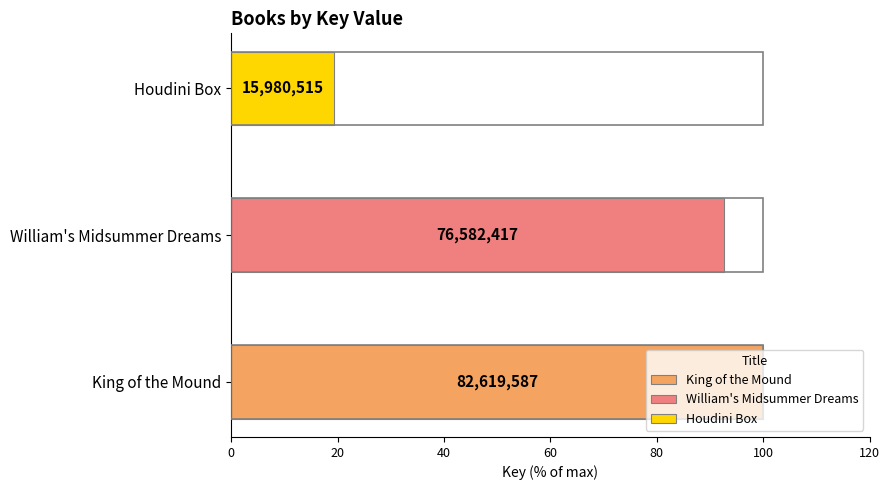

What is the average value?

58394173